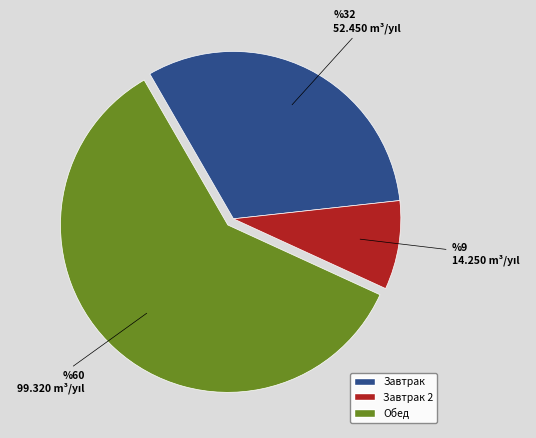

Does any single category account for the majority?

Yes